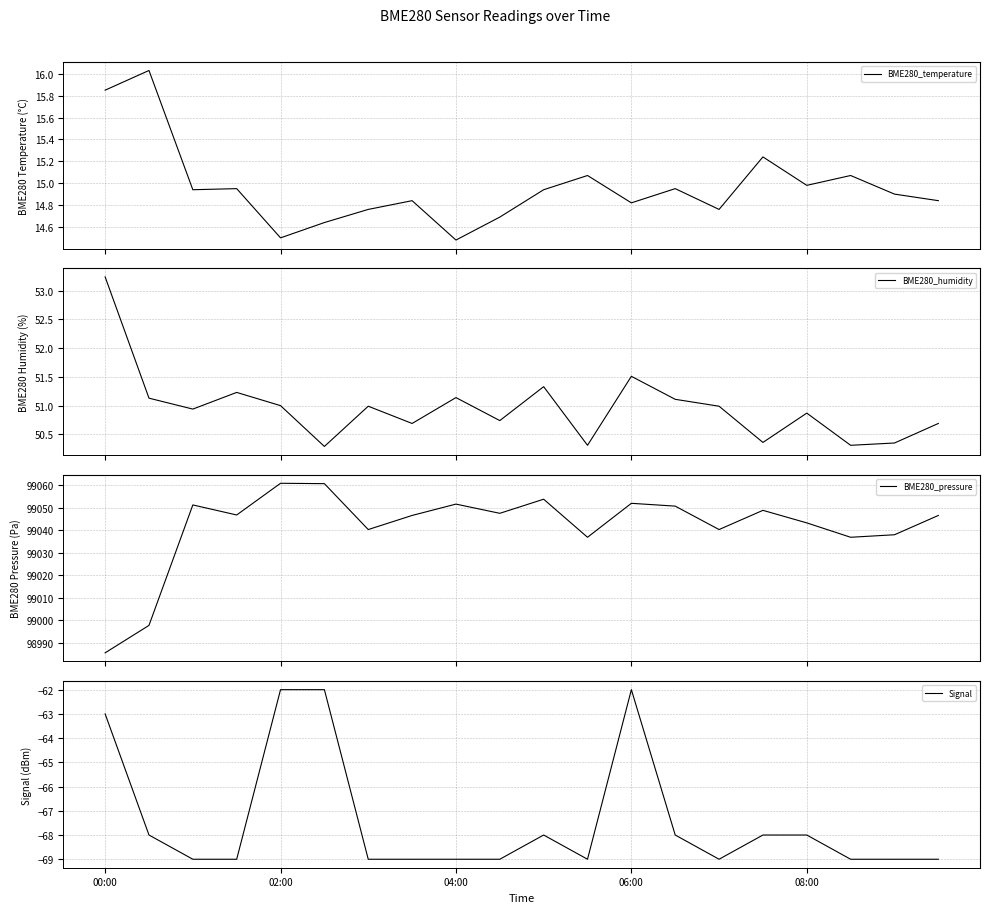

What is the highest value of the BME280_temperature series?

16.0